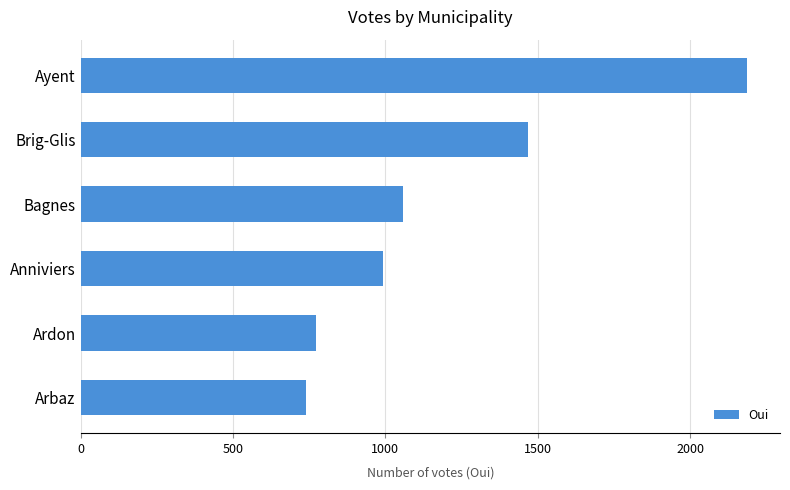

What is the change in value from Ardon to Ayent?

+1415